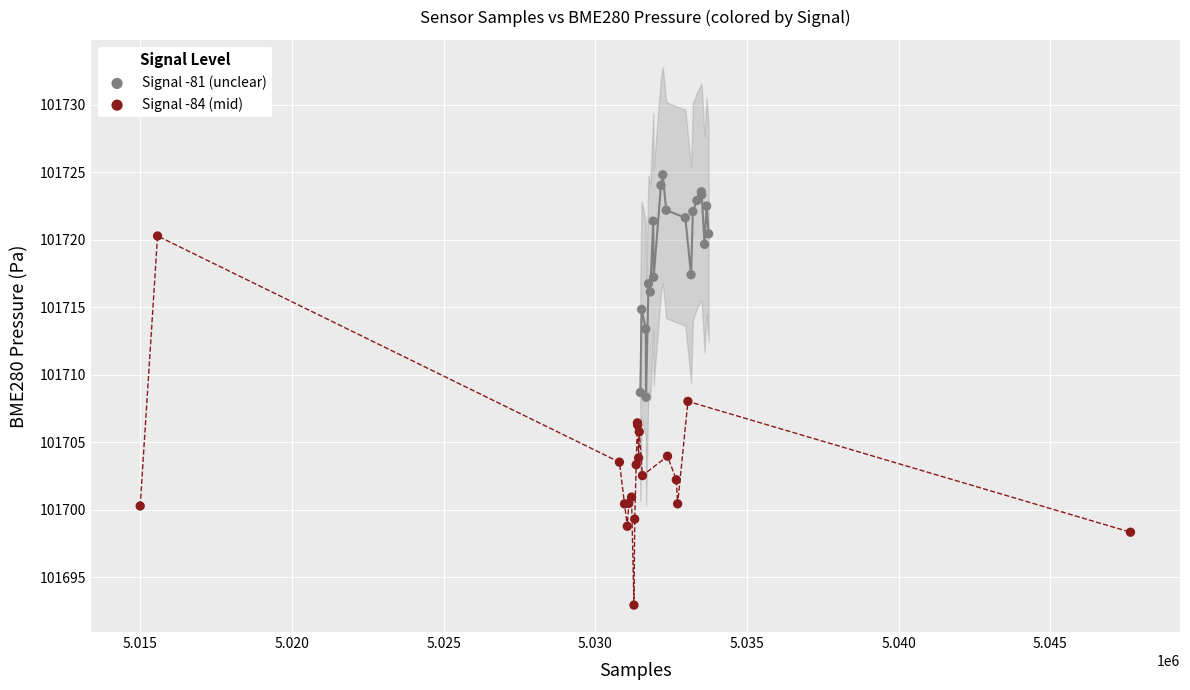

What are all the series names shown in the legend?

Signal -81 (unclear), Signal -84 (mid)